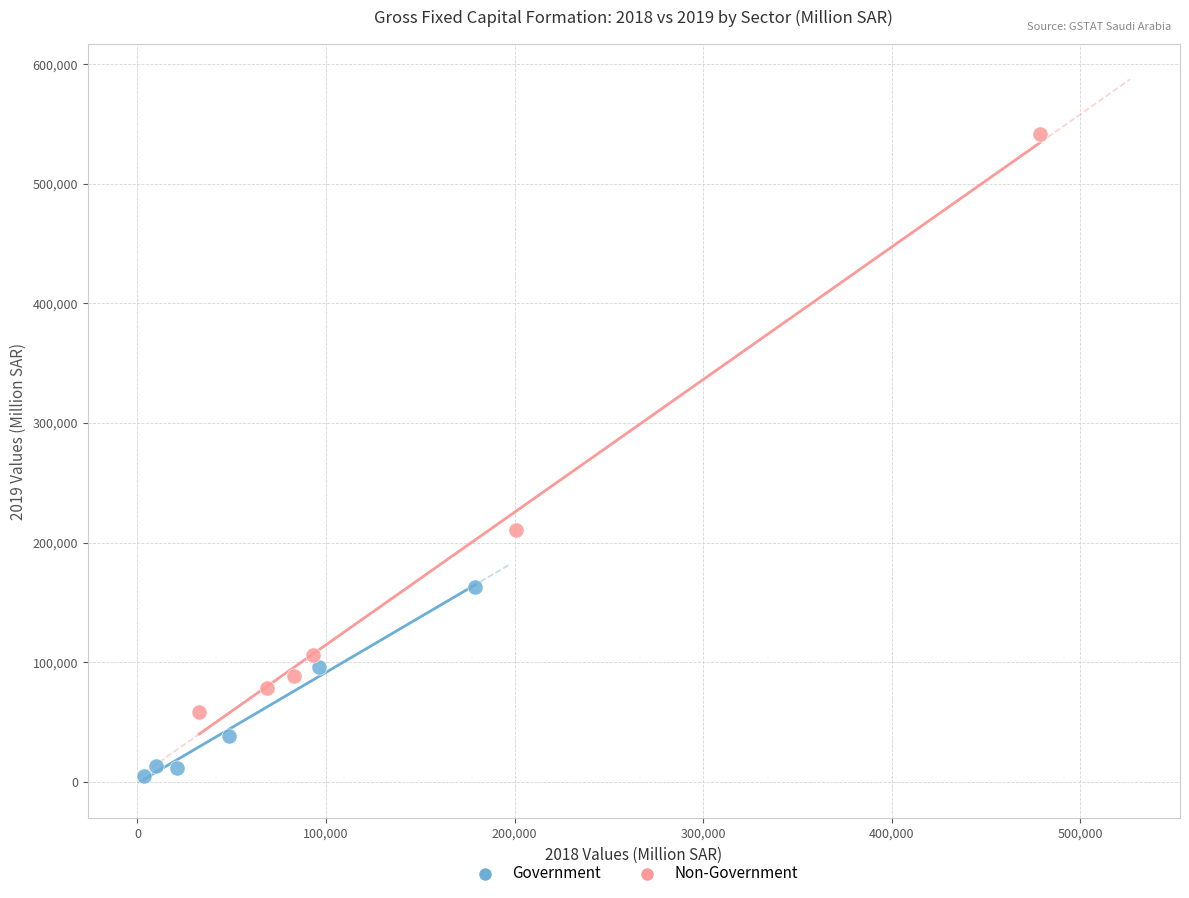

What are all the series names shown in the legend?

Government, Non-Government